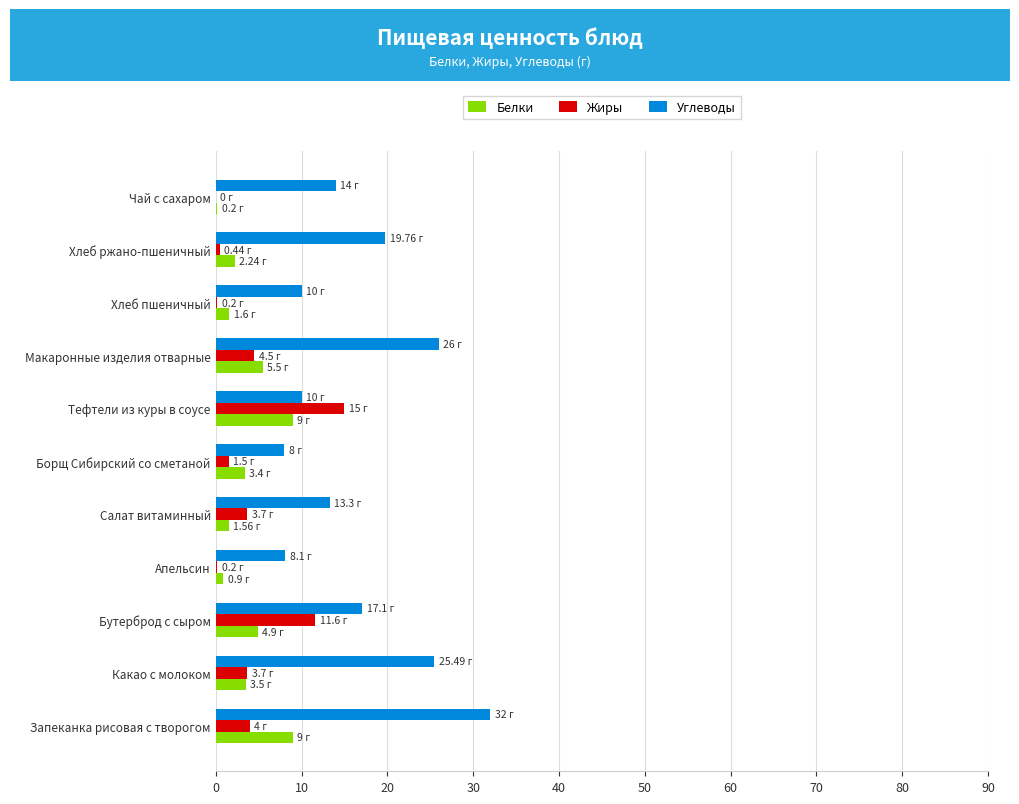

What is the sum of all Углеводы values?

183.8